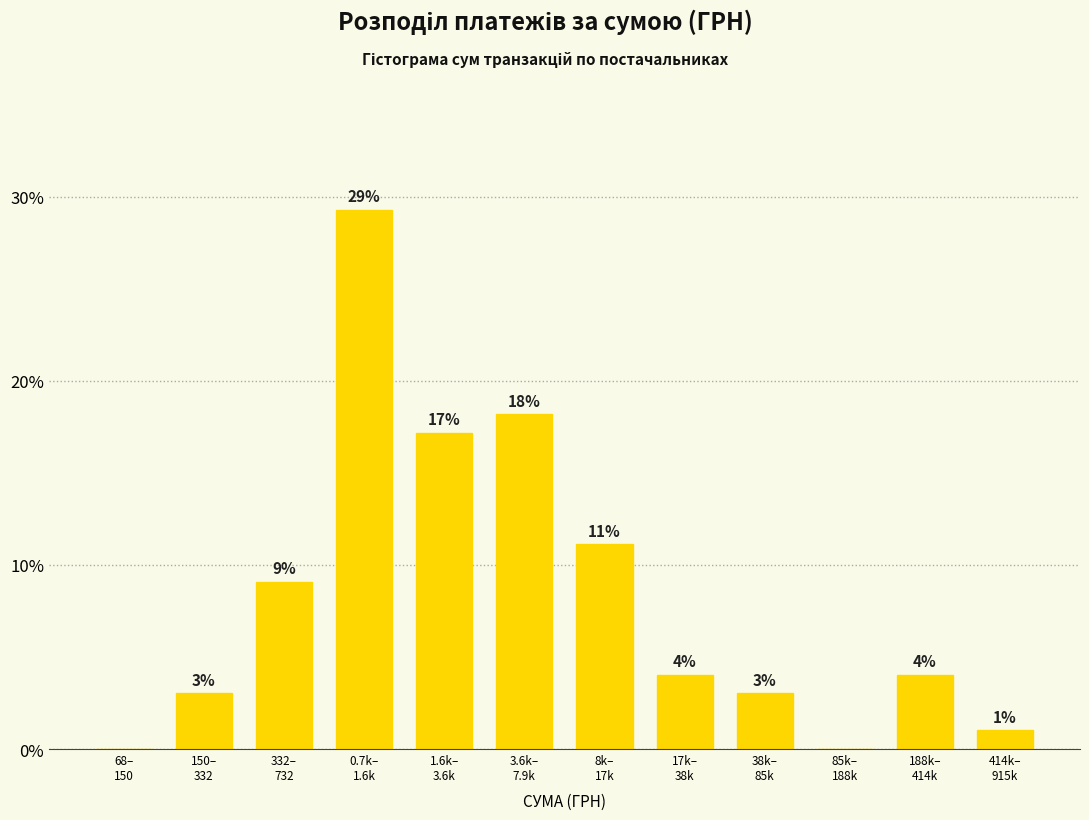

What is the greatest value displayed?

29.3